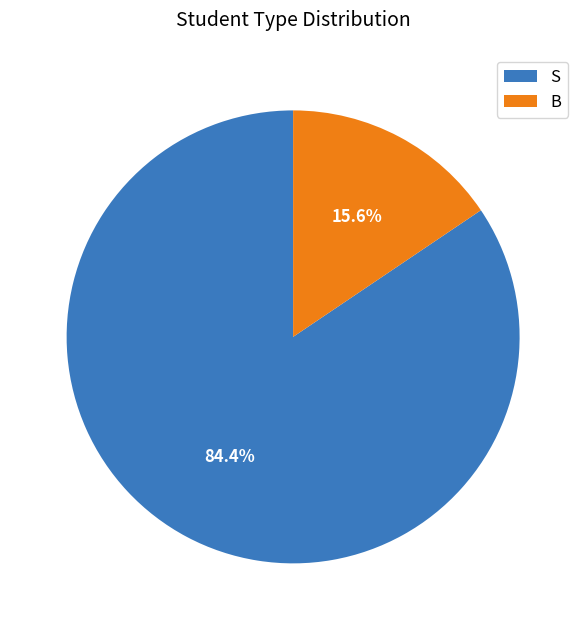

Is it true that S is 84% of the pie?

True